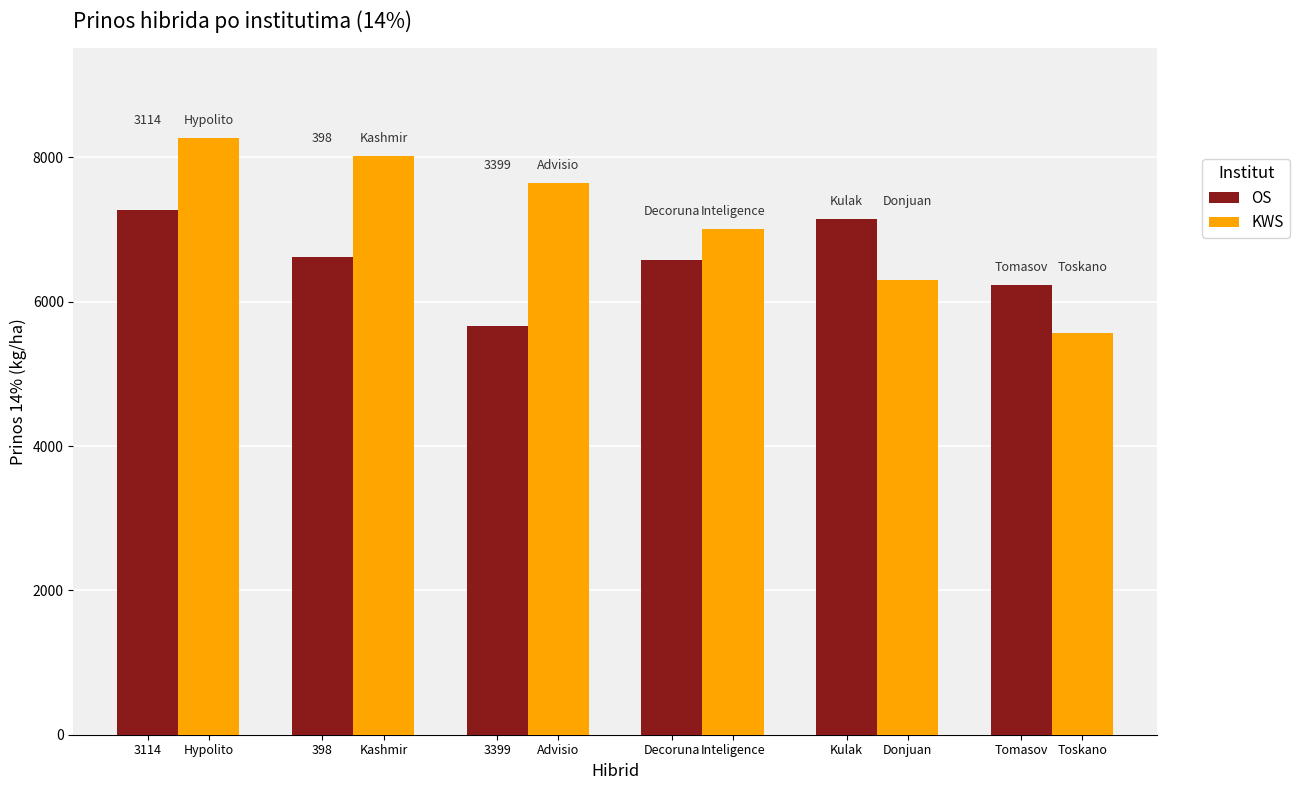

What is the average value of the OS series?

6585.1